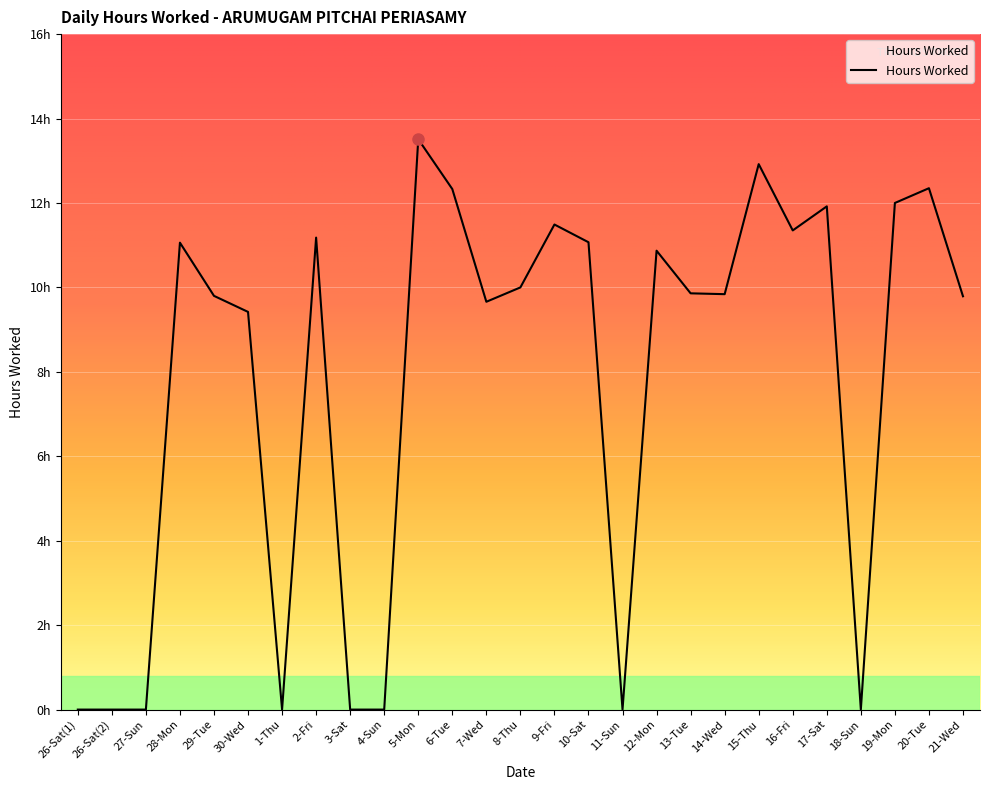

Does the chart display data point markers on the line(s)?

No